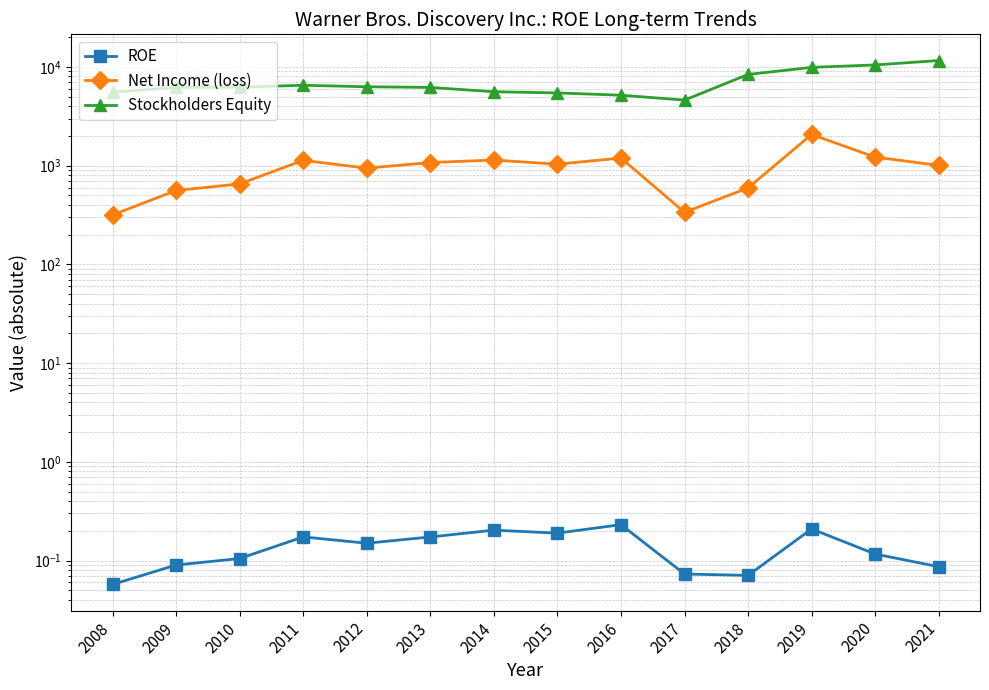

Rank the series by their maximum value, from lowest to highest.

ROE, Net Income (loss), Stockholders Equity